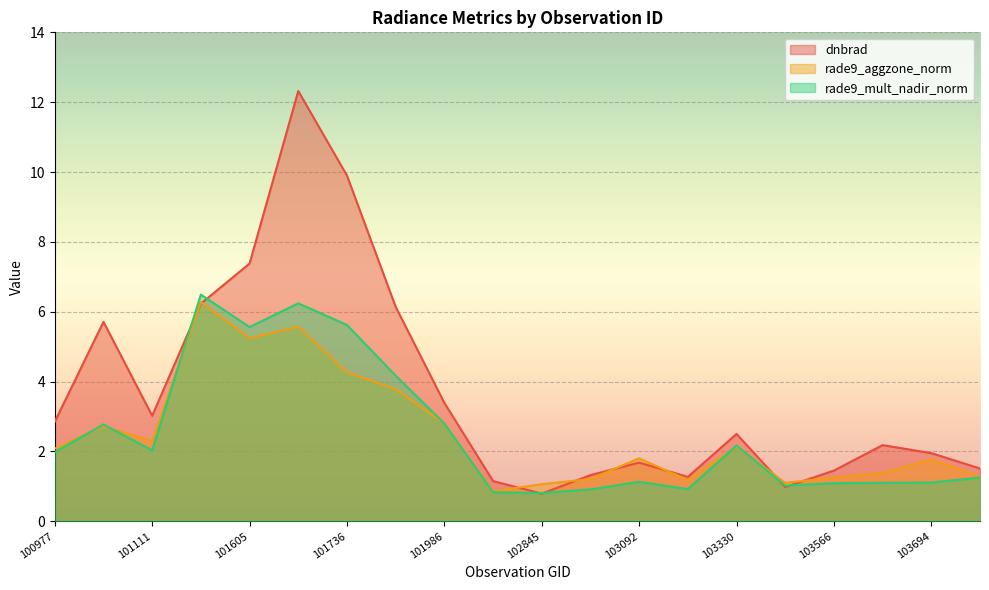

Between 101111 and 101736, which series saw the biggest shift?

dnbrad